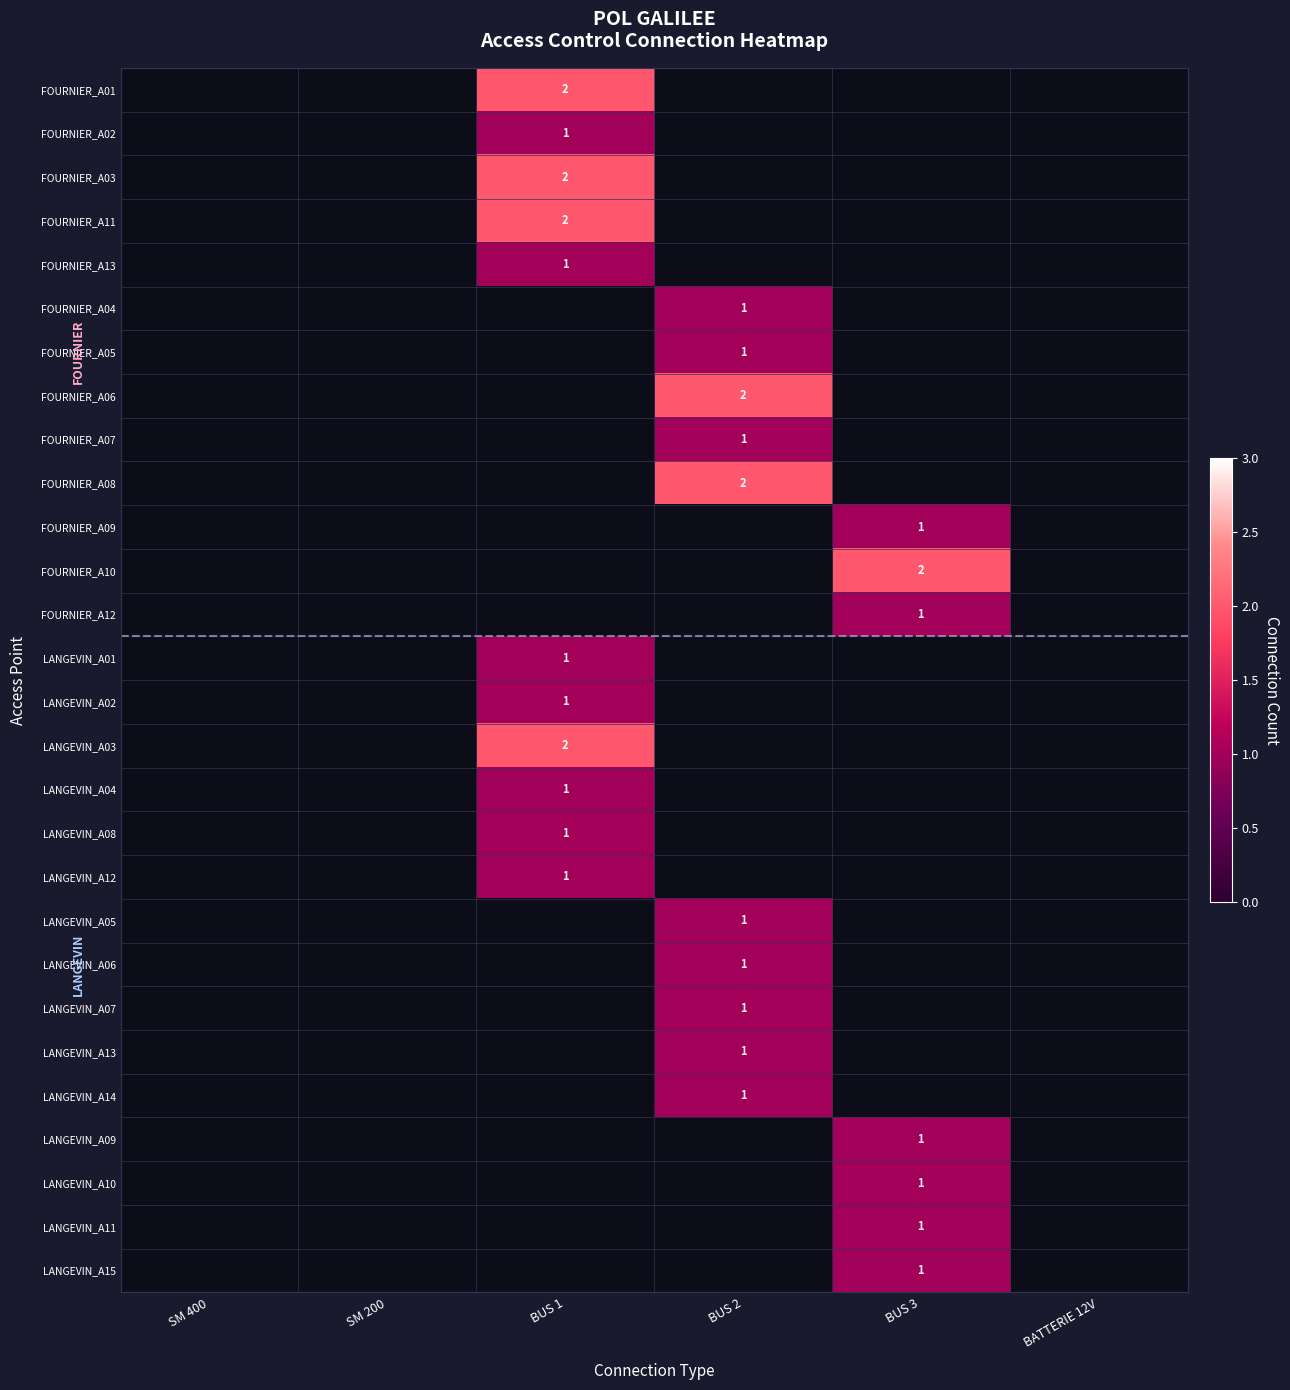

The value of FOURNIER_A01 at BUS 1 is 4. True or false?

False